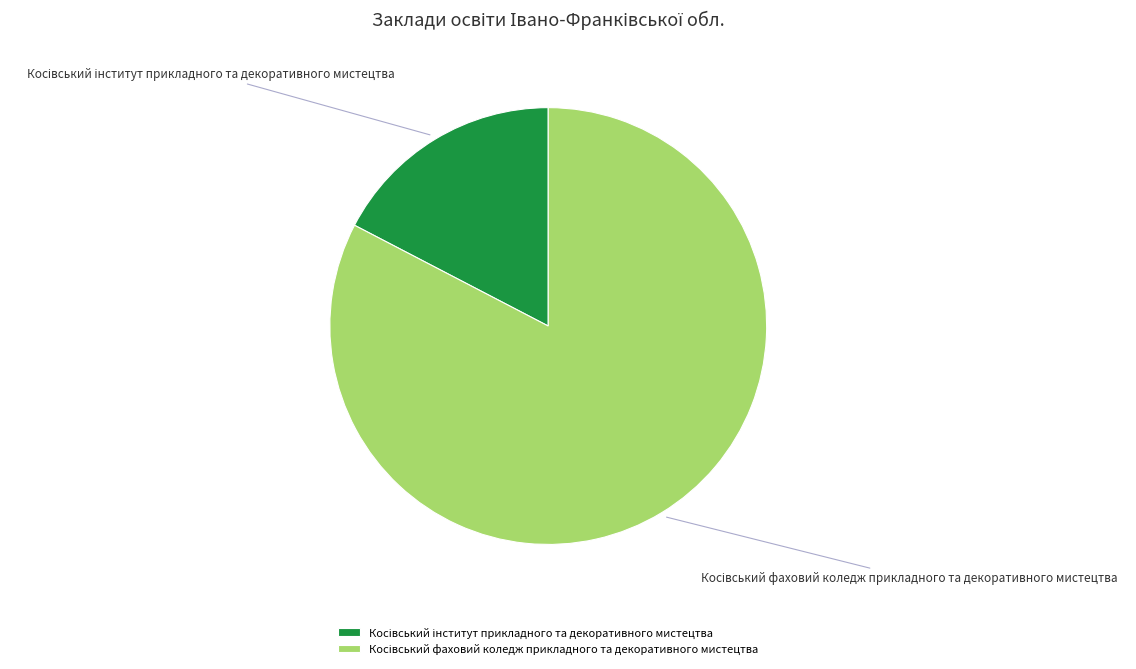

Does any single category account for the majority?

Yes